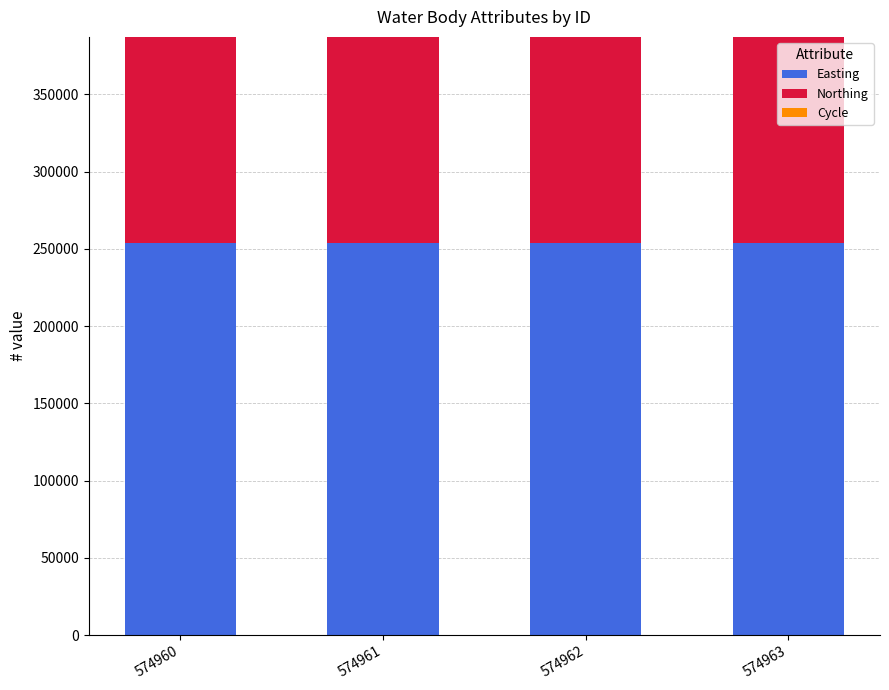

How many series are shown in this chart?

3